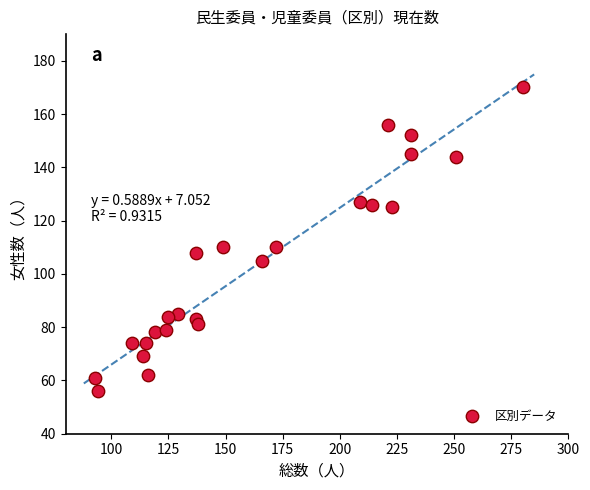

What is the range of X values (max minus min)?

187